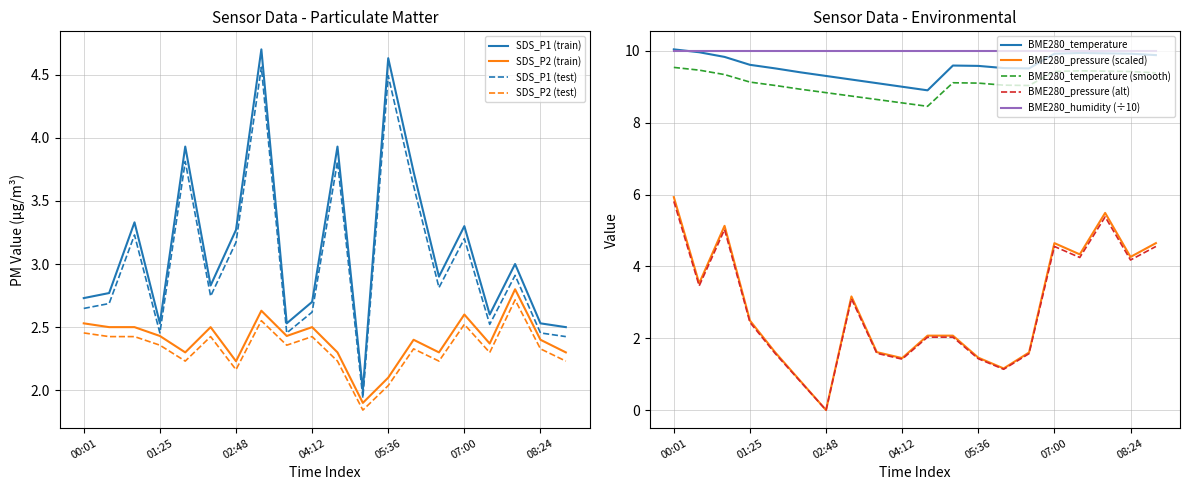

What is the label of the 19th point from the right?

00:29